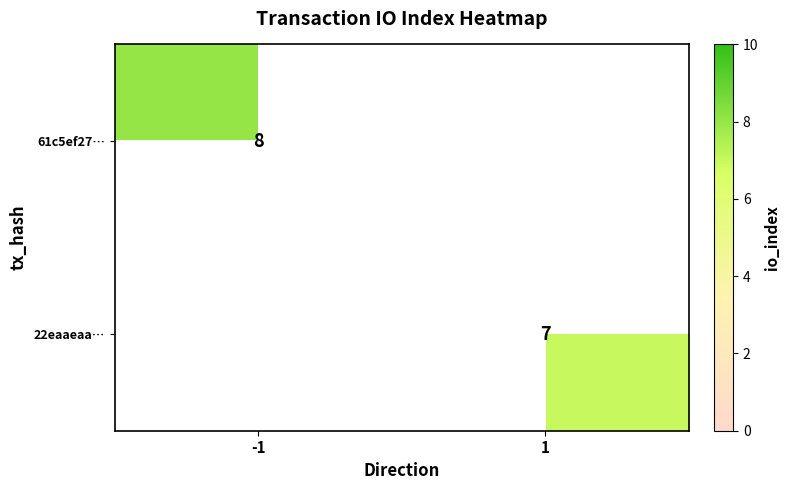

The value of 22eaaeaa… at 1 is 7. True or false?

True